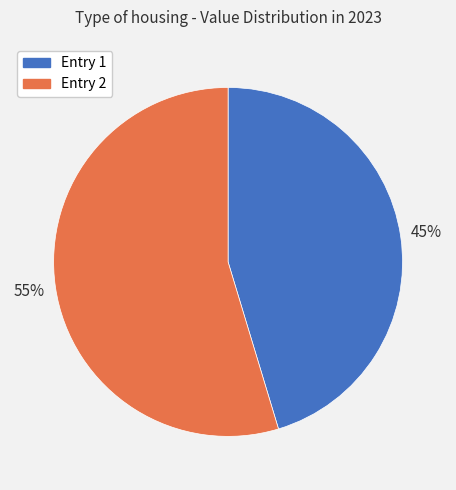

Count the number of slices in the pie.

2